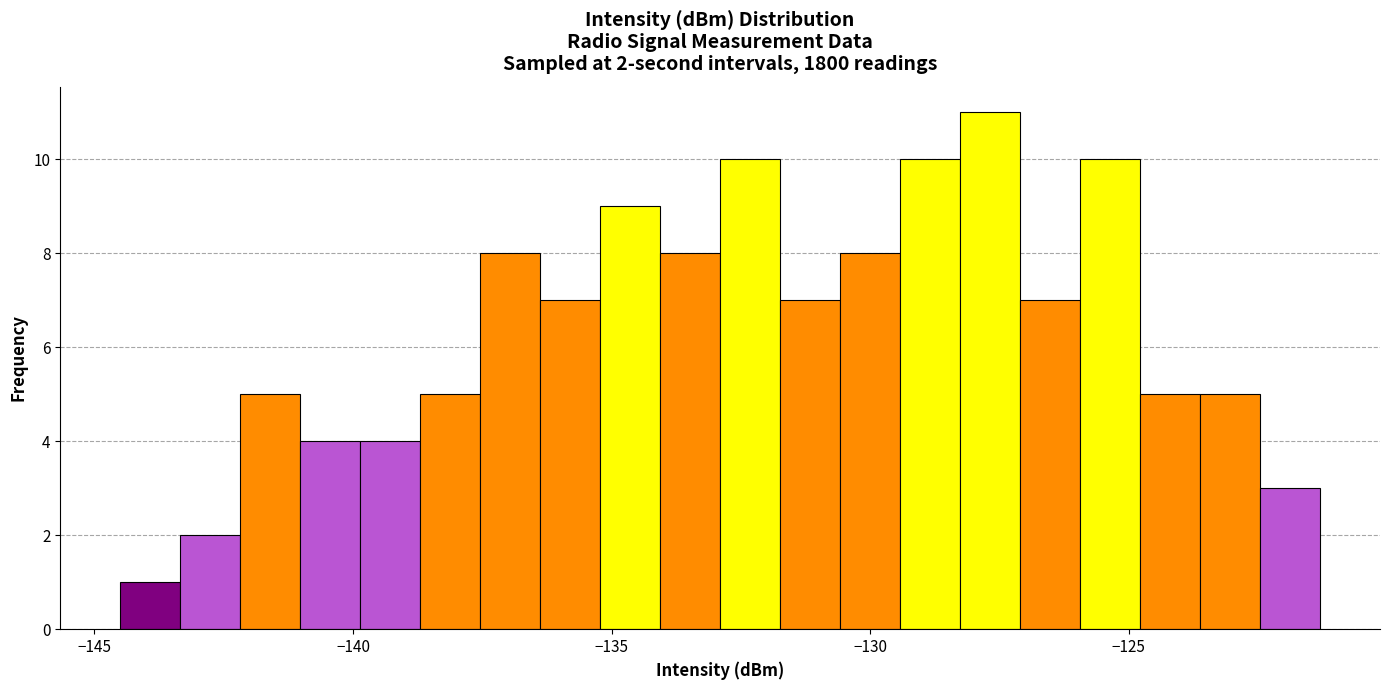

Read against the x-axis, roughly where is the centre of the tallest bar?

-127.5